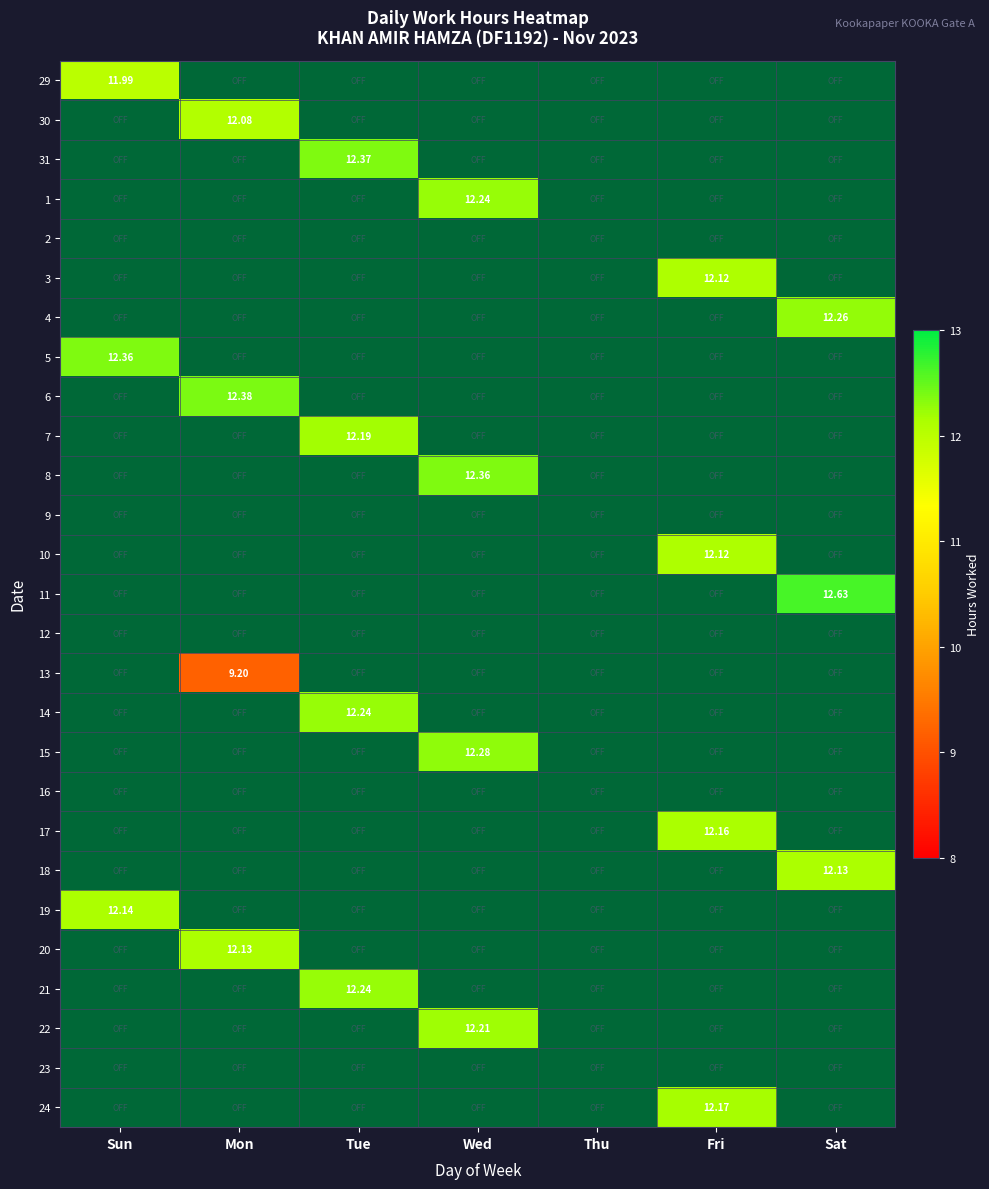

At which label is 12 closest to 0?

Sun